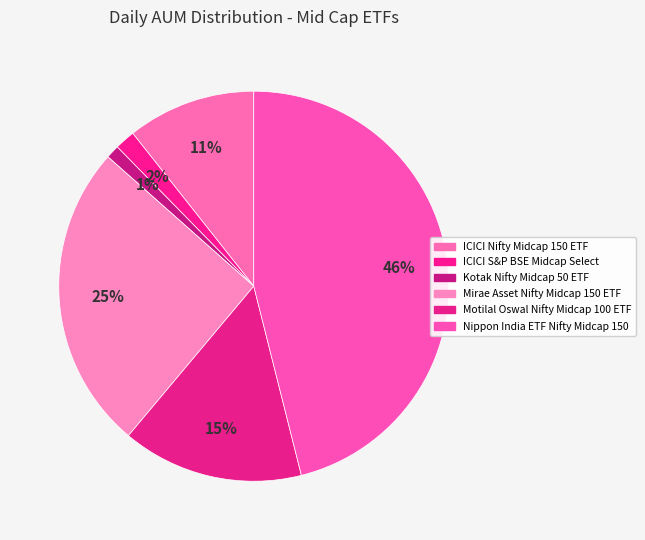

Does Motilal Oswal Nifty Midcap 100 ETF account for over 50% of the chart?

No